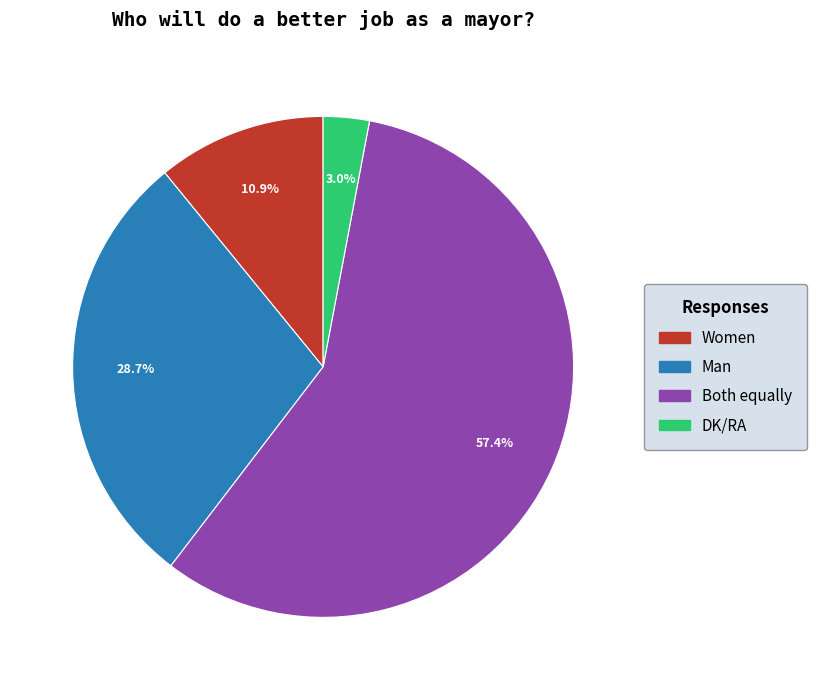

Is it true that Man is 29% of the pie?

True